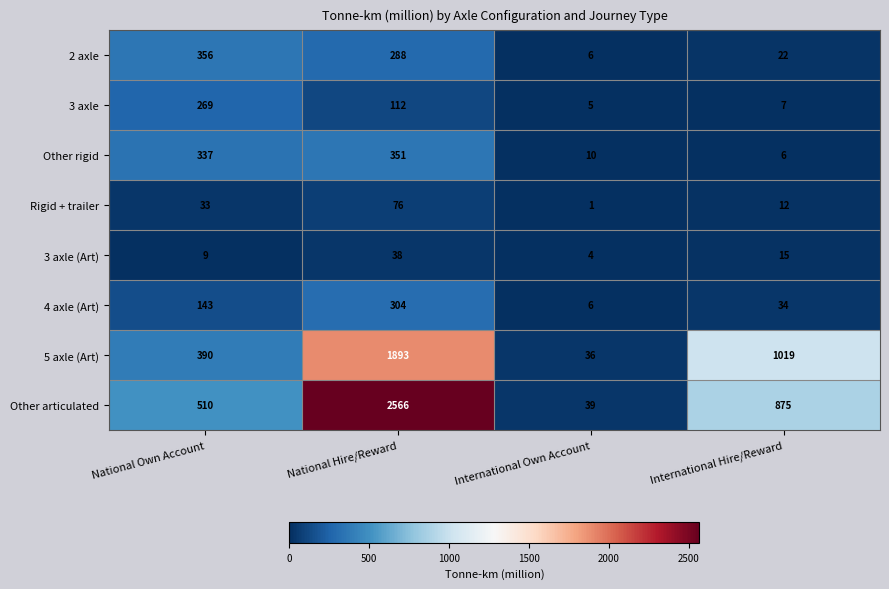

What is the smallest value displayed?

1